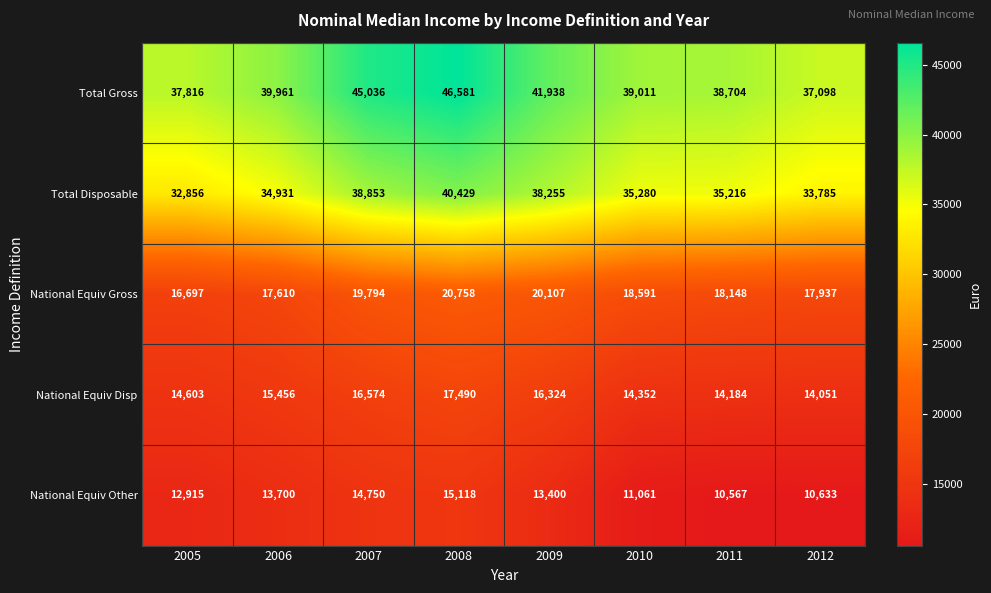

How many data points does each series have?

8